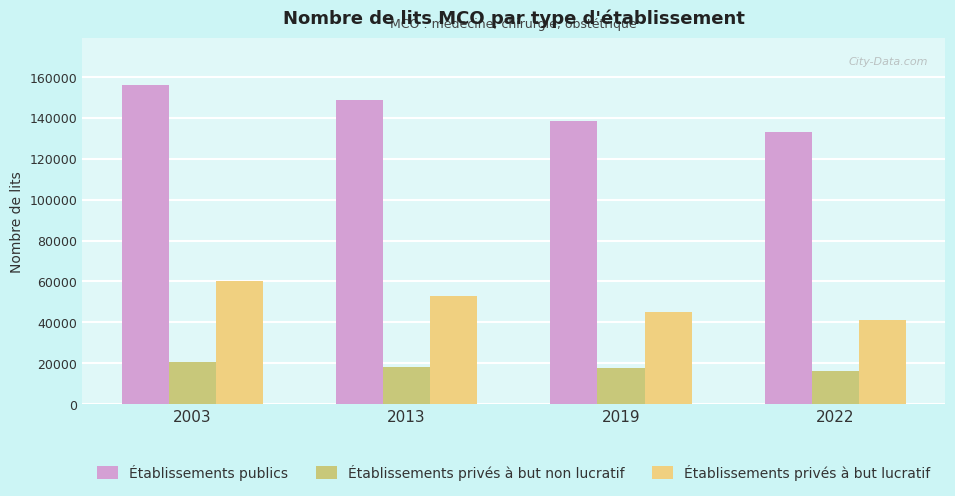

What is the difference between the highest and lowest values at 2003?

135284